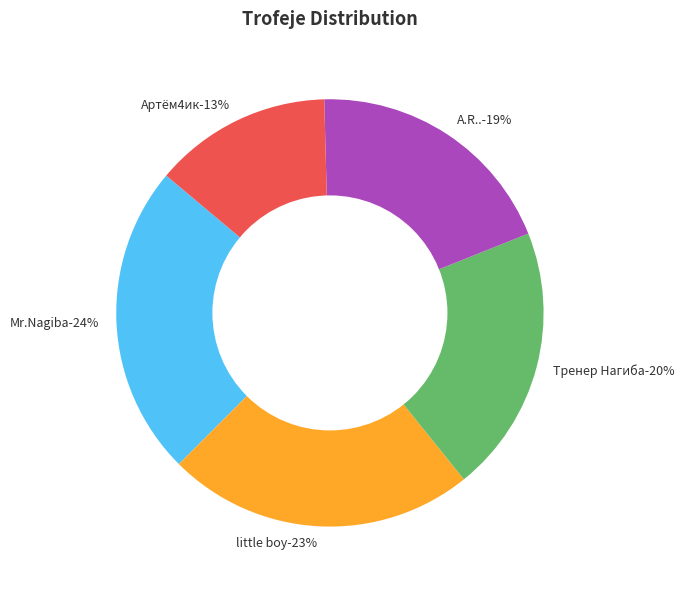

Which has a higher value, A.R.. or Артём4ик?

A.R..